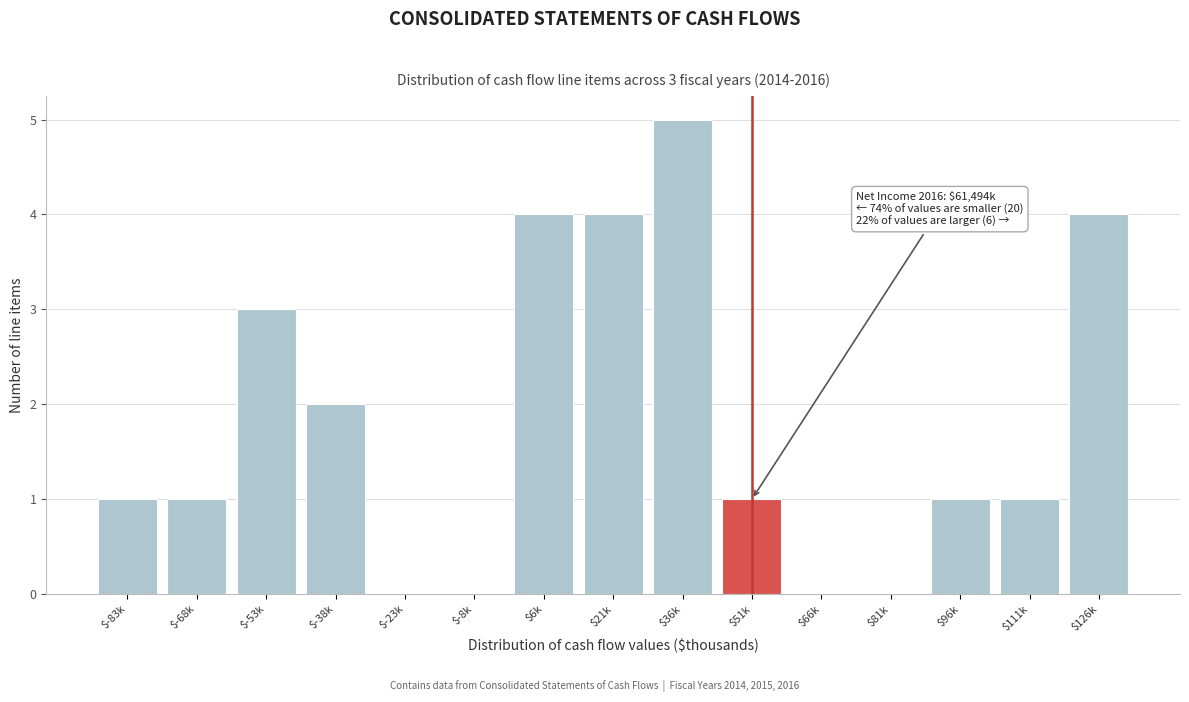

True or false: the data shows -2 at $81k.

False